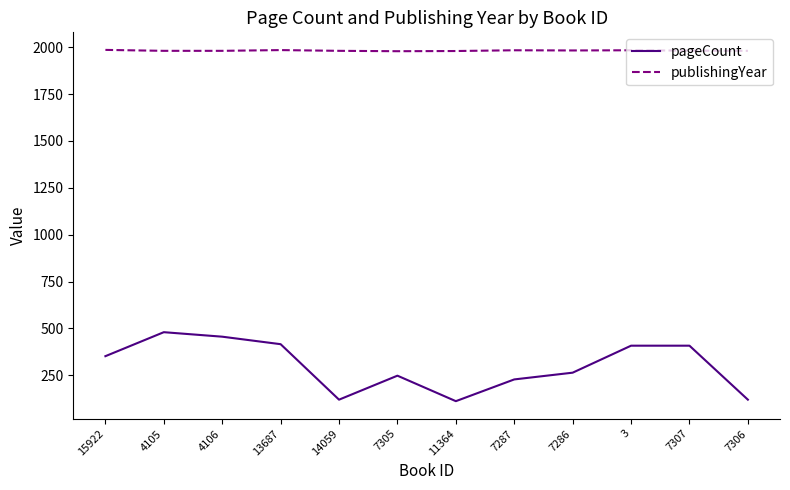

The publishingYear series shows 1979 at 7305. True or false?

True